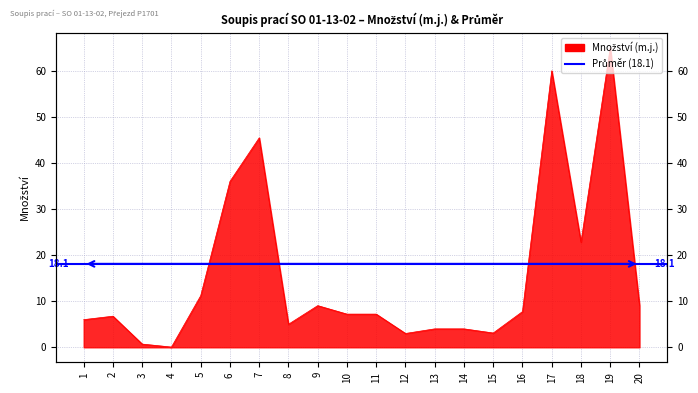

Reading left to right, transcribe all the data shown in this chart.

1=6.0	2=6.8	3=0.7	4=0.1	5=11.2	6=36.0	7=45.4	8=5.0	9=9.0	10=7.2	11=7.2	12=3.0	13=4.0	14=4.0	15=3.1	16=7.8	17=60.0	18=22.8	19=65.0	20=9.1